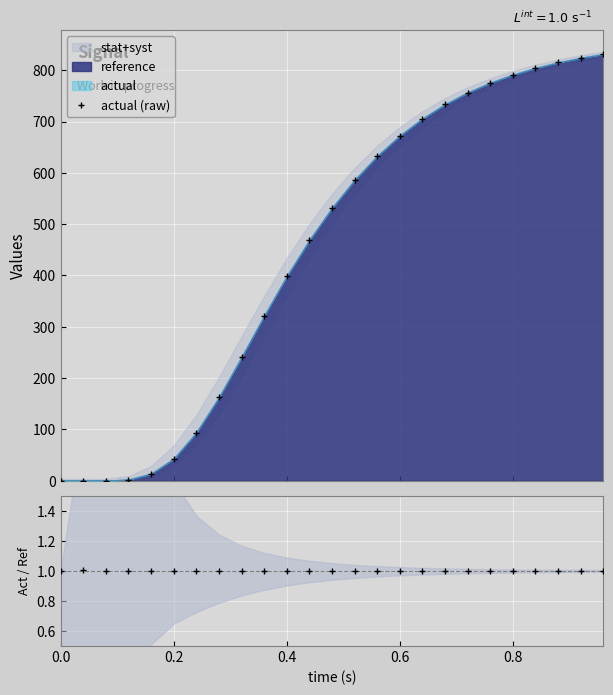

Reading left to right, what are all the values shown in this chart?

actual (raw): 0.0	0.0	0.1	2.4	13.7	43.0	93.8	162.4	240.8	321.3	398.4	468.9	531.5	586.0	632.8	672.4	705.7	733.5	756.6	775.6	791.3	804.3	815.1	824.1	831.6
Data/Pred: 1.0	1.0	1.0	1.0	1.0	1.0	1.0	1.0	1.0	1.0	1.0	1.0	1.0	1.0	1.0	1.0	1.0	1.0	1.0	1.0	1.0	1.0	1.0	1.0	1.0